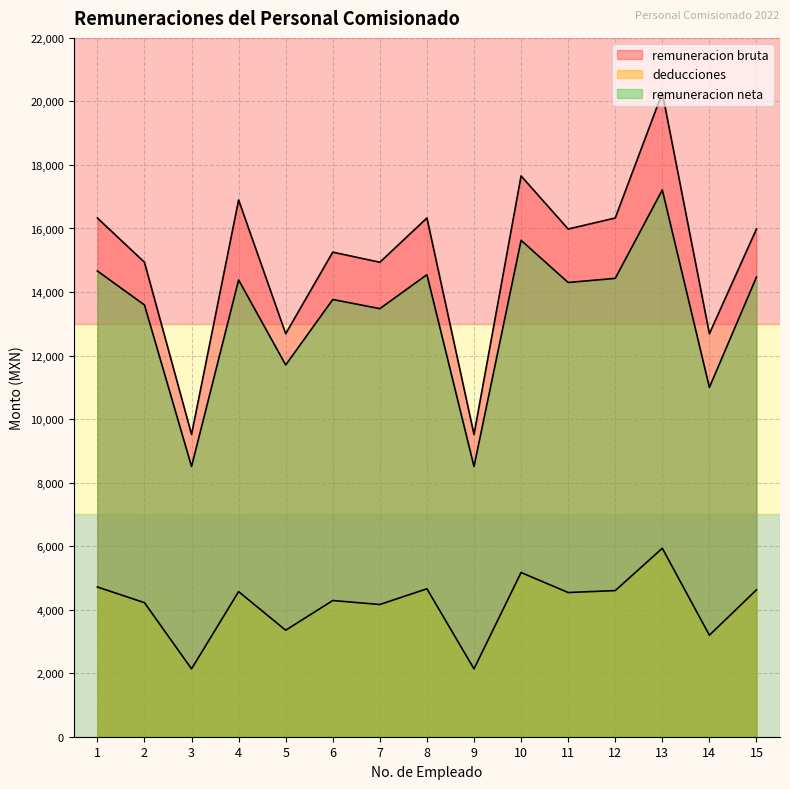

List the labels in order of deducciones value, smallest first.

3, 9, 14, 5, 7, 2, 6, 11, 4, 12, 15, 8, 1, 10, 13